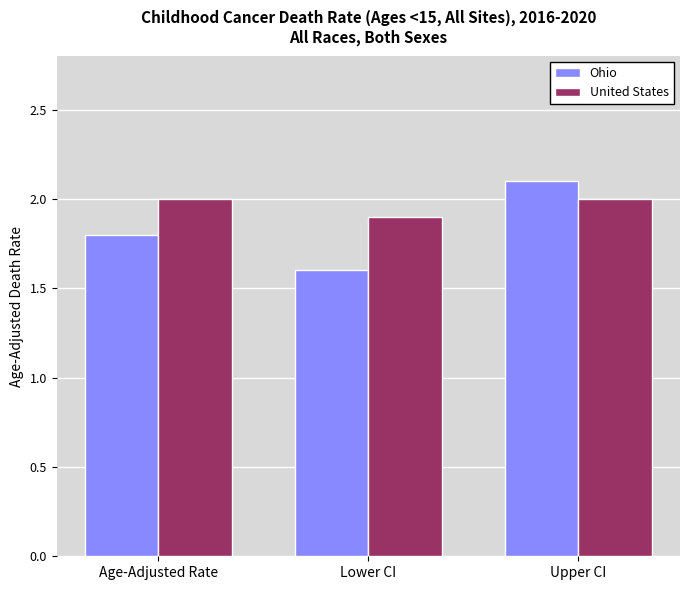

Which series changed the most between Age-Adjusted Rate and Upper CI?

Ohio